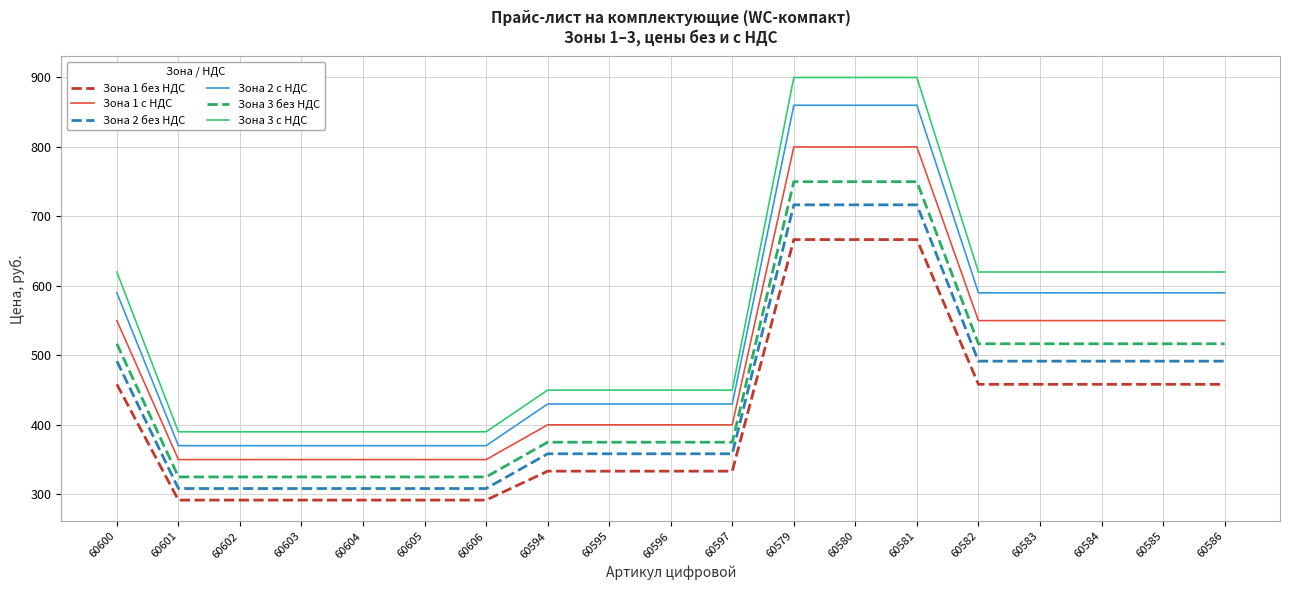

What is the spread (max minus min) of values at 60602?

98.3